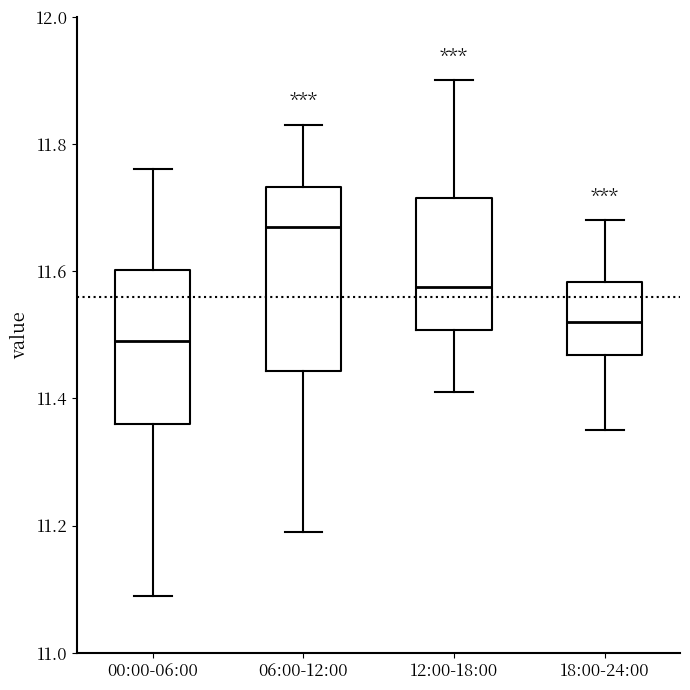

Which box's median line is the highest?

06:00-12:00